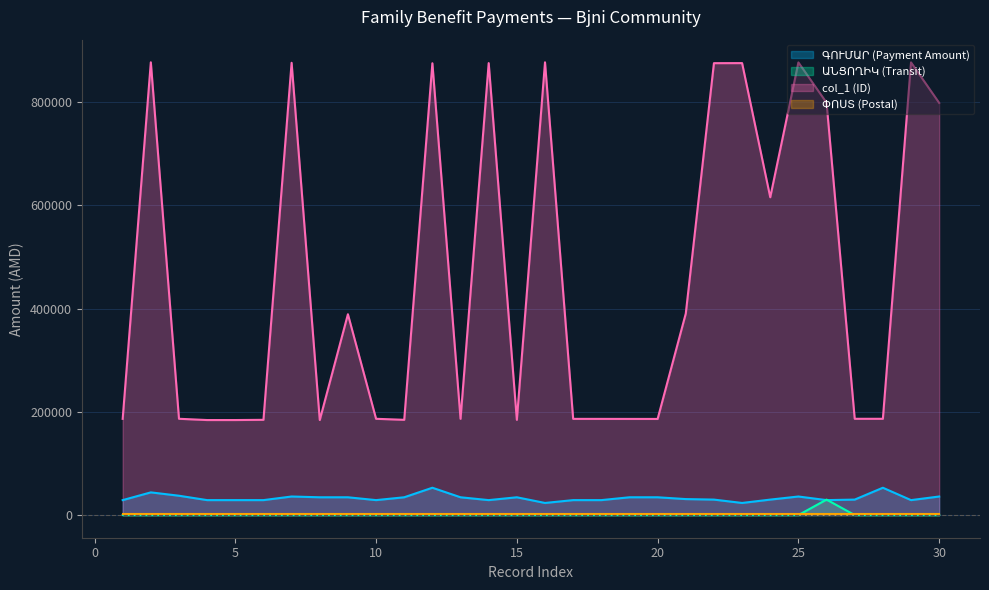

Which series changed the most between 17 and 23?

col_1 (ID)